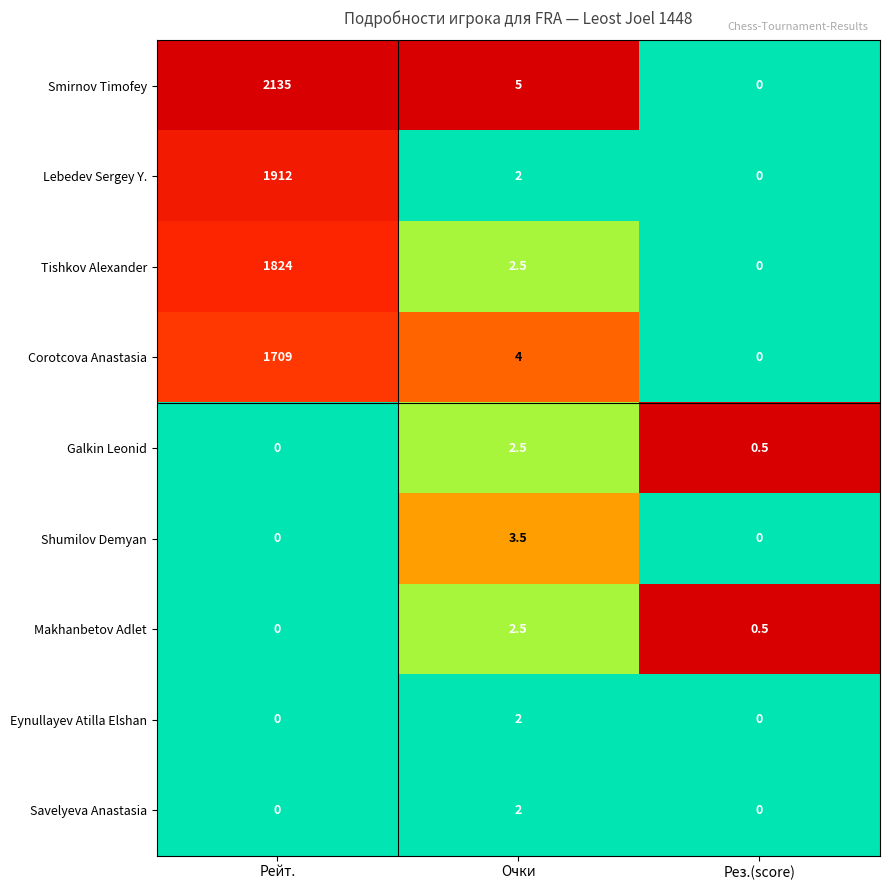

What is the sum of all Shumilov Demyan values?

3.5